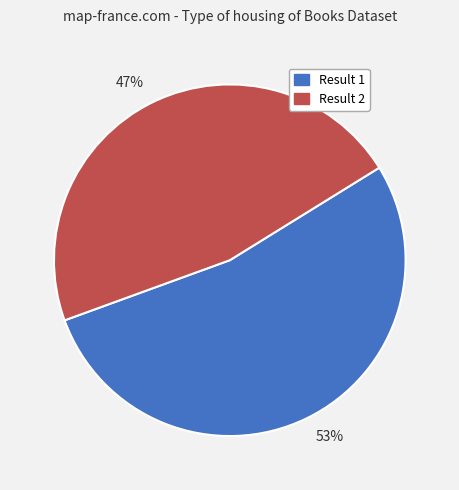

To the nearest percent, what is the average slice percentage?

50%